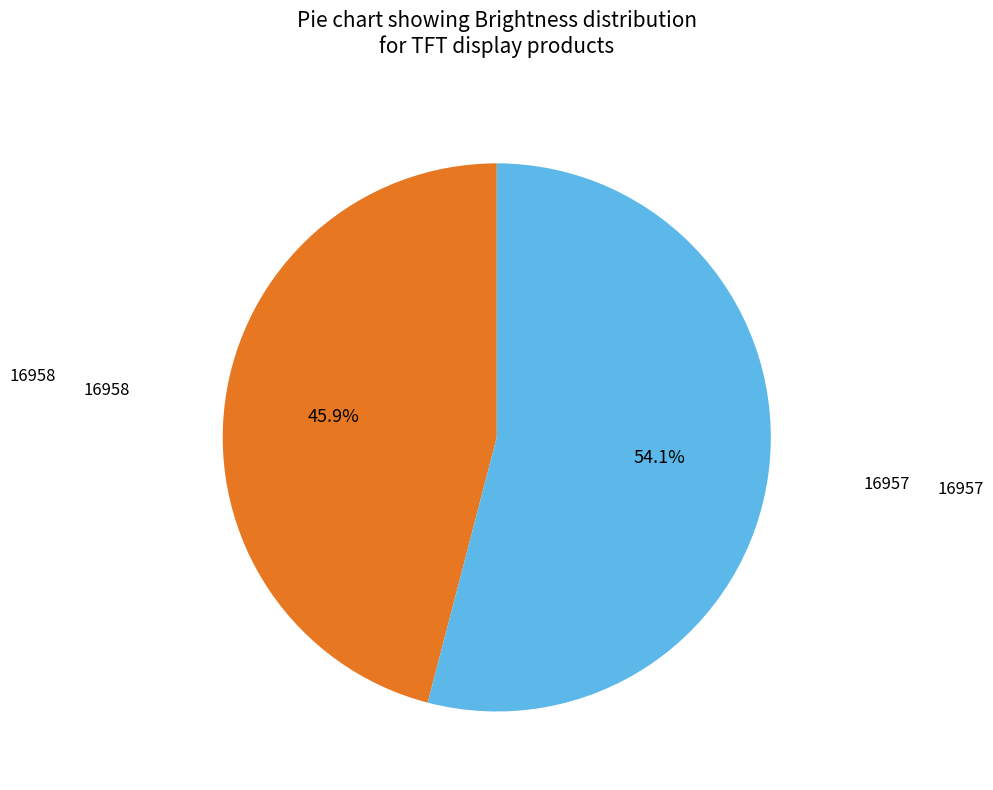

Which category has the smallest portion of the pie?

16958